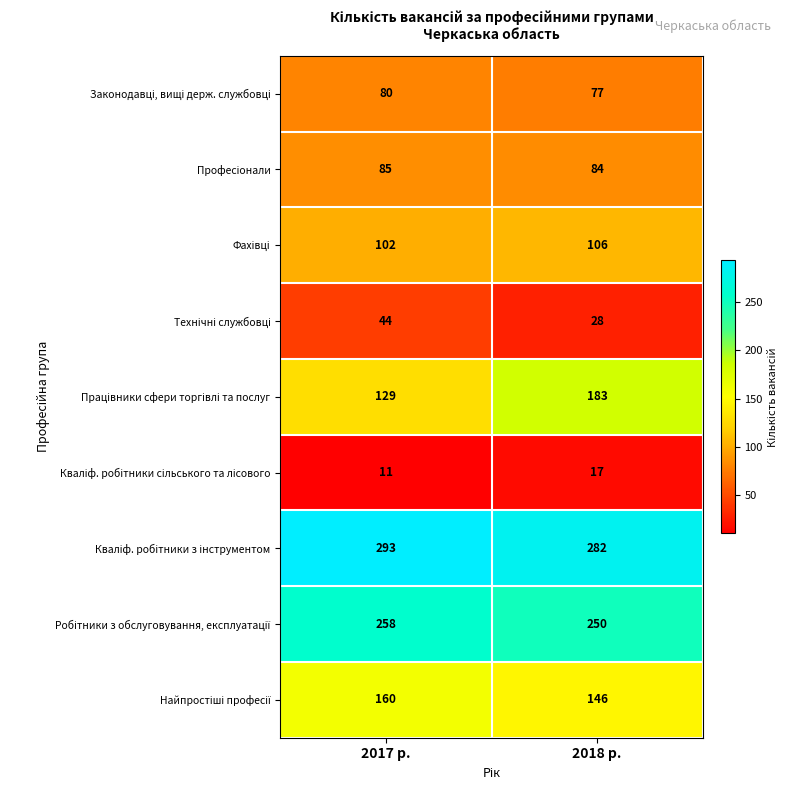

What is the total value across all series at 2017 р.?

1162